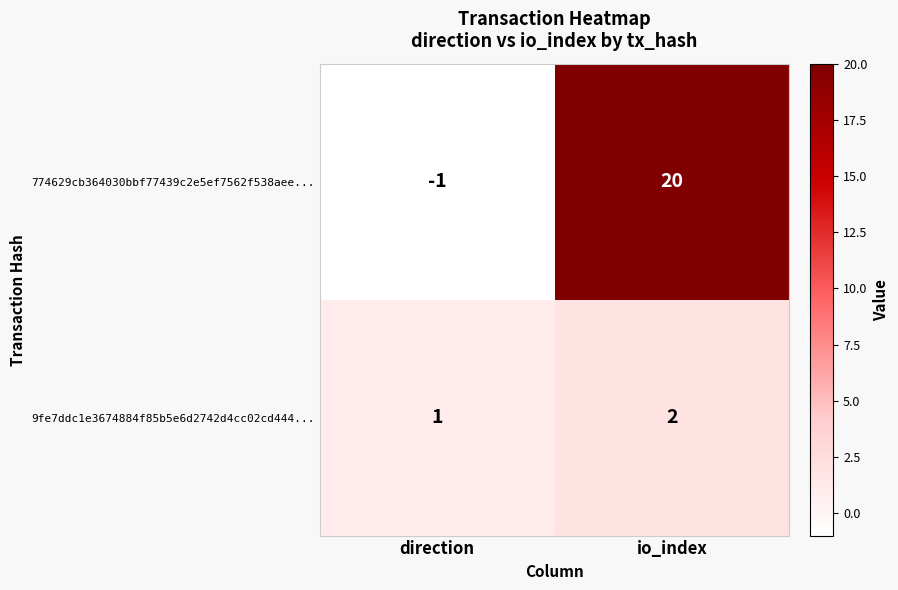

What is the smallest value displayed?

-1